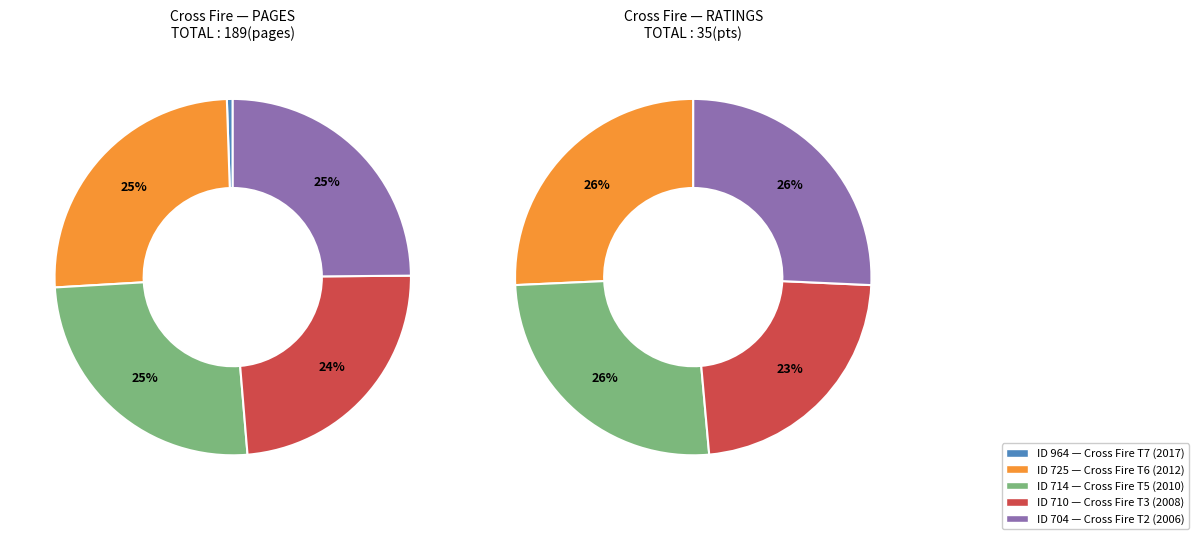

To the nearest percent, what is the difference between the largest and smallest slice percentages?

26%